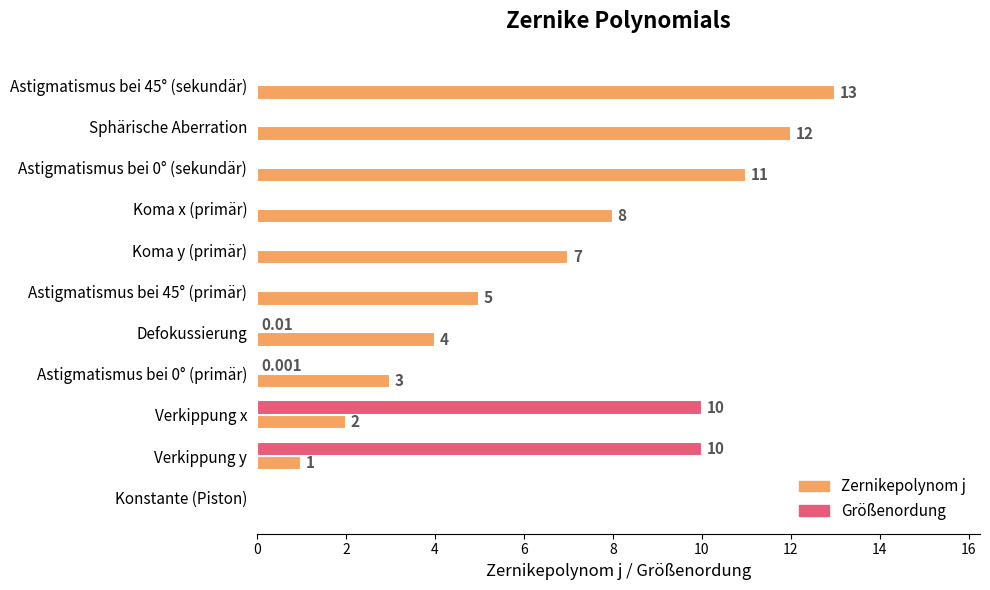

Which series changed the most between Koma x (primär) and Sphärische Aberration?

Zernikepolynom j